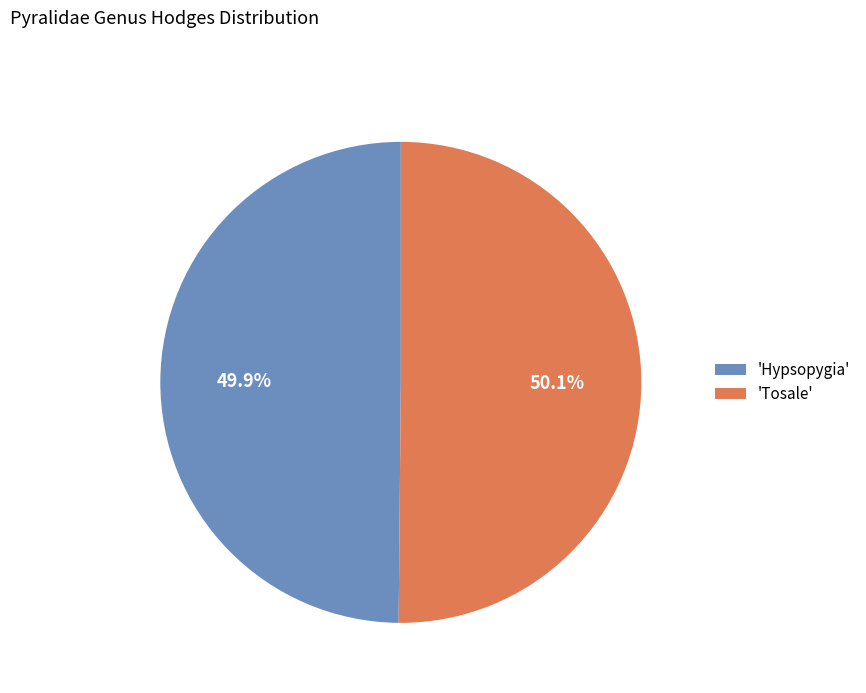

Is there any slice that represents more than half of the pie?

Yes